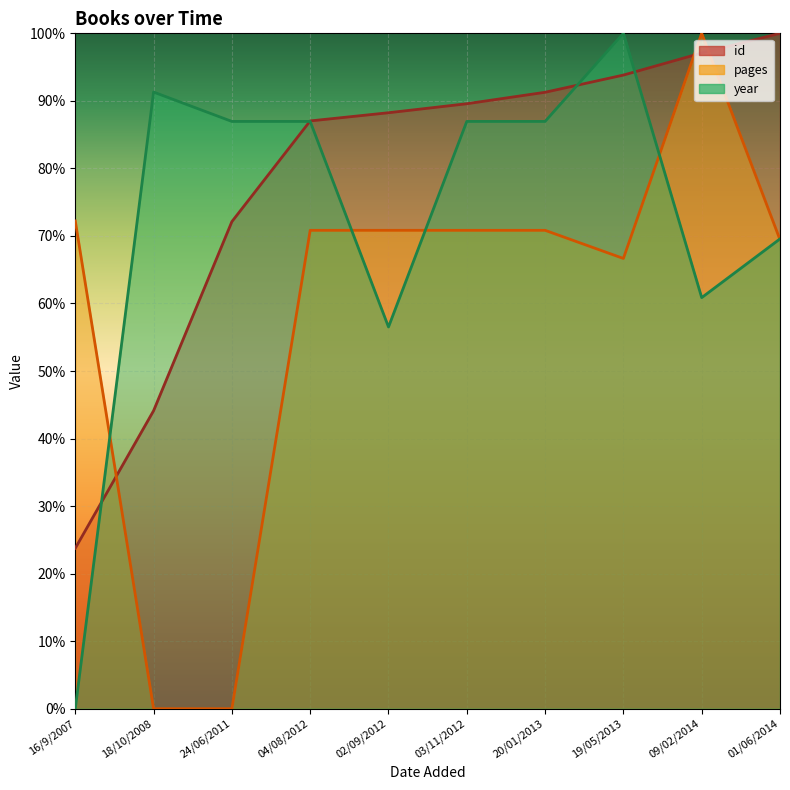

The value of year at 20/01/2013 is 33.8. True or false?

False